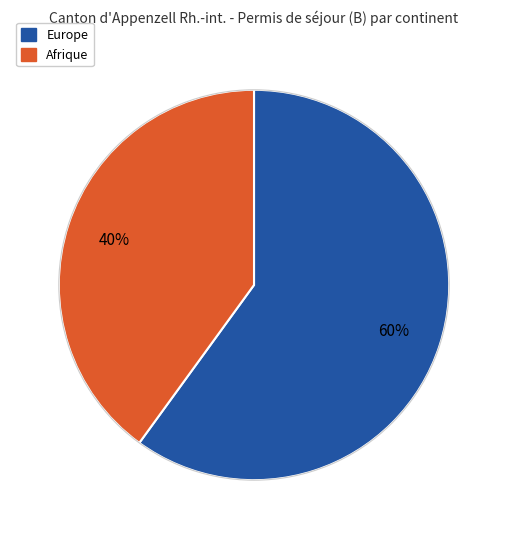

Does any single category account for the majority?

Yes